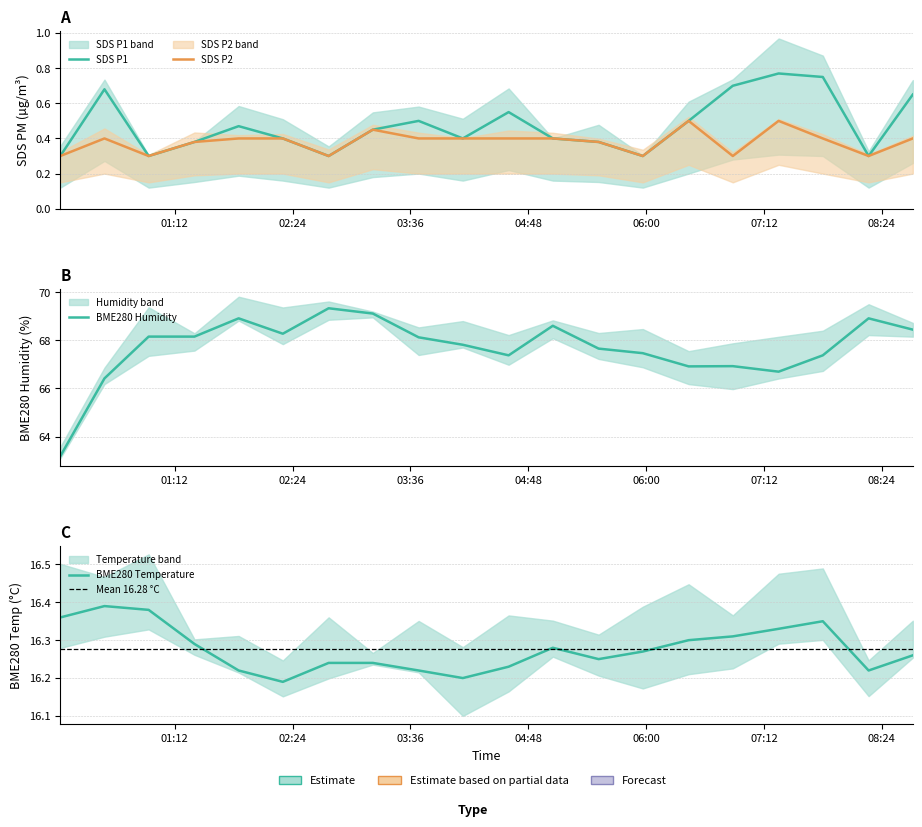

Reading left to right, extract all data points from this chart.

SDS_P1: 2022/07/11 00:02=0.3	2022/07/11 00:29=0.7	2022/07/11 00:56=0.3	2022/07/11 01:24=0.4	2022/07/11 01:51=0.5	2022/07/11 02:18=0.4	2022/07/11 02:46=0.3	2022/07/11 03:13=0.5	2022/07/11 03:41=0.5	2022/07/11 04:08=0.4	2022/07/11 04:36=0.6	2022/07/11 05:03=0.4	2022/07/11 05:31=0.4	2022/07/11 05:58=0.3	2022/07/11 06:26=0.5	2022/07/11 06:53=0.7	2022/07/11 07:21=0.8	2022/07/11 07:48=0.8	2022/07/11 08:16=0.3	2022/07/11 08:43=0.7
SDS_P2: 2022/07/11 00:02=0.3	2022/07/11 00:29=0.4	2022/07/11 00:56=0.3	2022/07/11 01:24=0.4	2022/07/11 01:51=0.4	2022/07/11 02:18=0.4	2022/07/11 02:46=0.3	2022/07/11 03:13=0.5	2022/07/11 03:41=0.4	2022/07/11 04:08=0.4	2022/07/11 04:36=0.4	2022/07/11 05:03=0.4	2022/07/11 05:31=0.4	2022/07/11 05:58=0.3	2022/07/11 06:26=0.5	2022/07/11 06:53=0.3	2022/07/11 07:21=0.5	2022/07/11 07:48=0.4	2022/07/11 08:16=0.3	2022/07/11 08:43=0.4
BME280_temperature: 2022/07/11 00:02=16.4	2022/07/11 00:29=16.4	2022/07/11 00:56=16.4	2022/07/11 01:24=16.3	2022/07/11 01:51=16.2	2022/07/11 02:18=16.2	2022/07/11 02:46=16.2	2022/07/11 03:13=16.2	2022/07/11 03:41=16.2	2022/07/11 04:08=16.2	2022/07/11 04:36=16.2	2022/07/11 05:03=16.3	2022/07/11 05:31=16.2	2022/07/11 05:58=16.3	2022/07/11 06:26=16.3	2022/07/11 06:53=16.3	2022/07/11 07:21=16.3	2022/07/11 07:48=16.4	2022/07/11 08:16=16.2	2022/07/11 08:43=16.3
BME280_humidity: 2022/07/11 00:02=63.2	2022/07/11 00:29=66.4	2022/07/11 00:56=68.2	2022/07/11 01:24=68.2	2022/07/11 01:51=68.9	2022/07/11 02:18=68.3	2022/07/11 02:46=69.3	2022/07/11 03:13=69.1	2022/07/11 03:41=68.1	2022/07/11 04:08=67.8	2022/07/11 04:36=67.4	2022/07/11 05:03=68.6	2022/07/11 05:31=67.7	2022/07/11 05:58=67.5	2022/07/11 06:26=66.9	2022/07/11 06:53=66.9	2022/07/11 07:21=66.7	2022/07/11 07:48=67.4	2022/07/11 08:16=68.9	2022/07/11 08:43=68.5